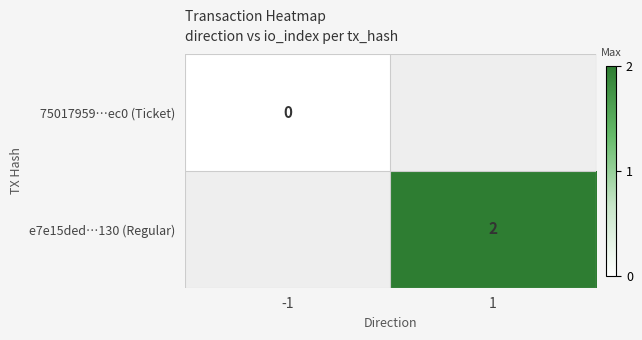

Is it true that e7e15ded…130 (Regular) equals 1 at 1?

False